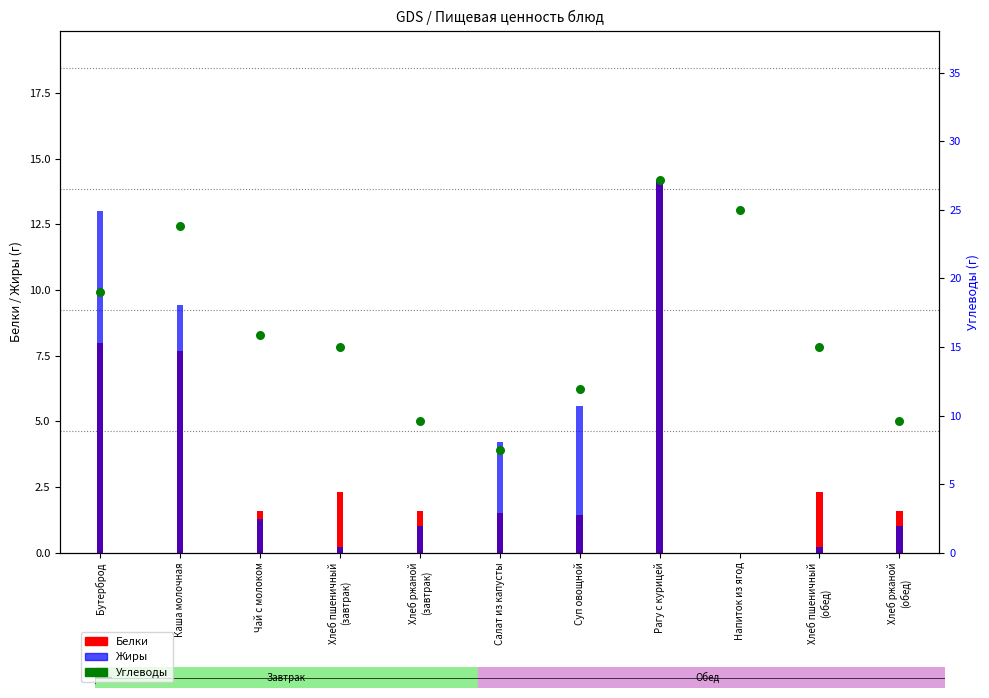

At how many categories does at least one series exceed 26?

1